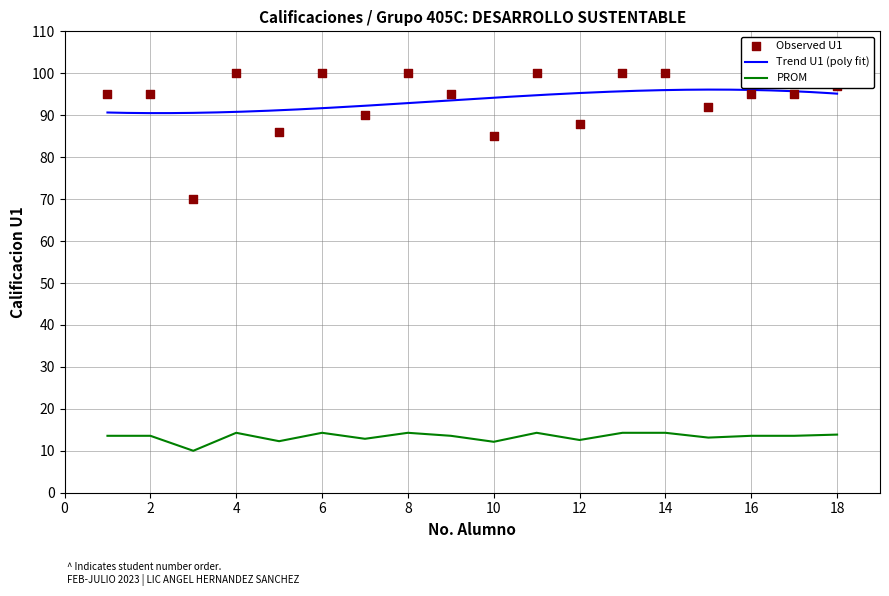

Is it true that PROM equals 20.1 at 6?

False